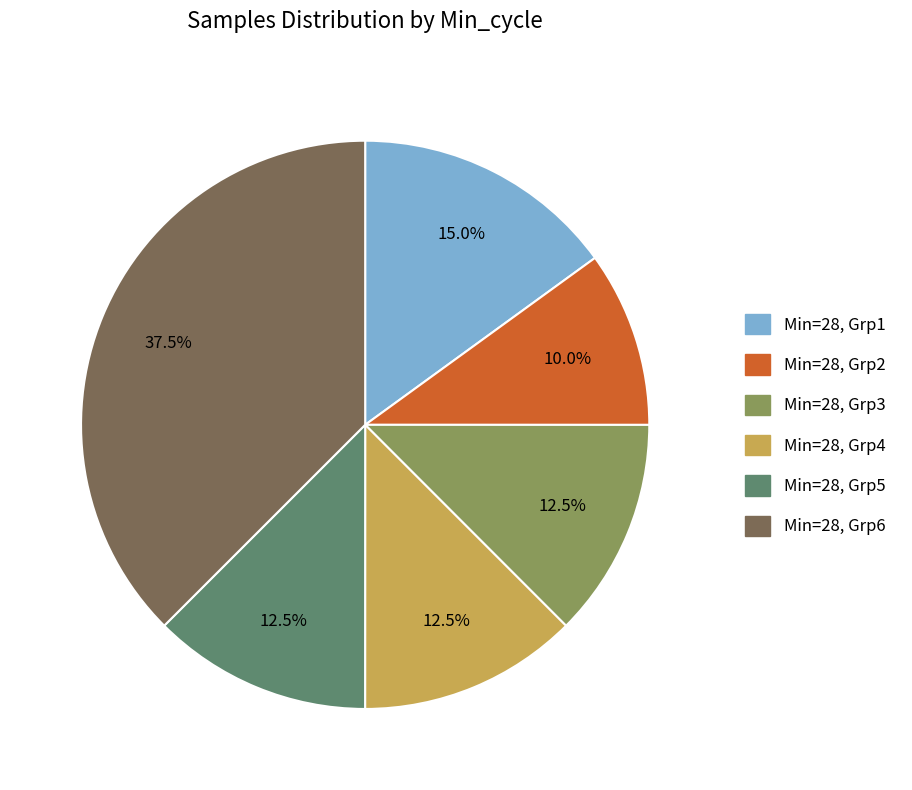

Is there any slice that represents more than half of the pie?

No